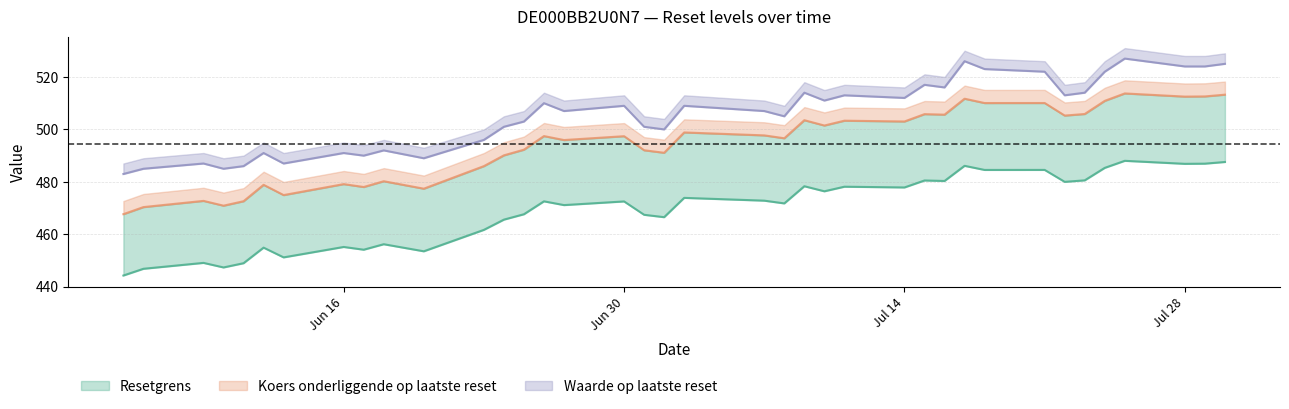

Which category has the lowest value in the Waarde op laatste reset series?

2025-06-05